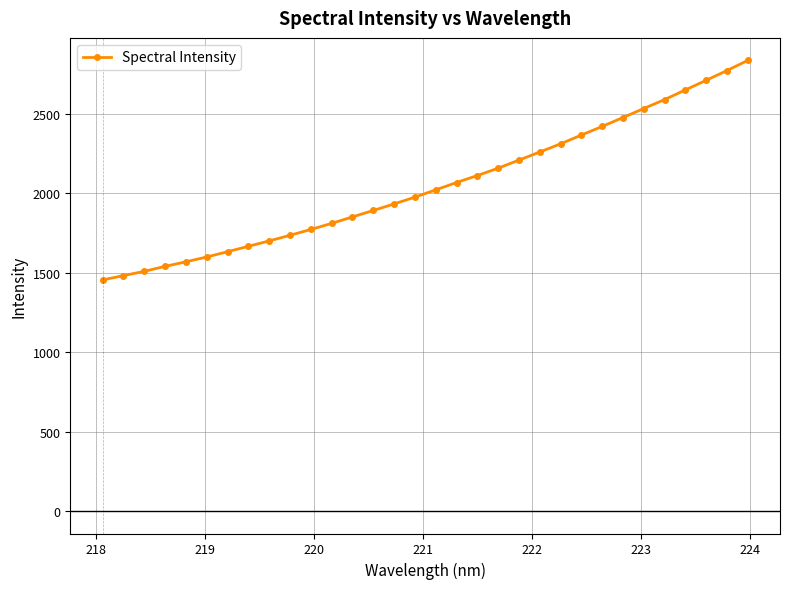

What is the value of the 18th point from the left?

2068.2